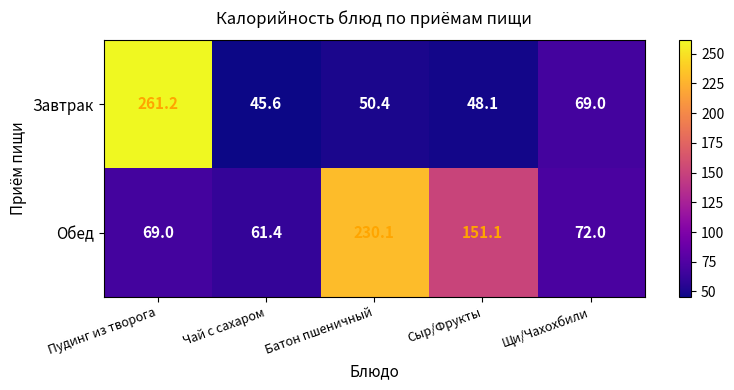

How many data points in Обед are less than 72?

2